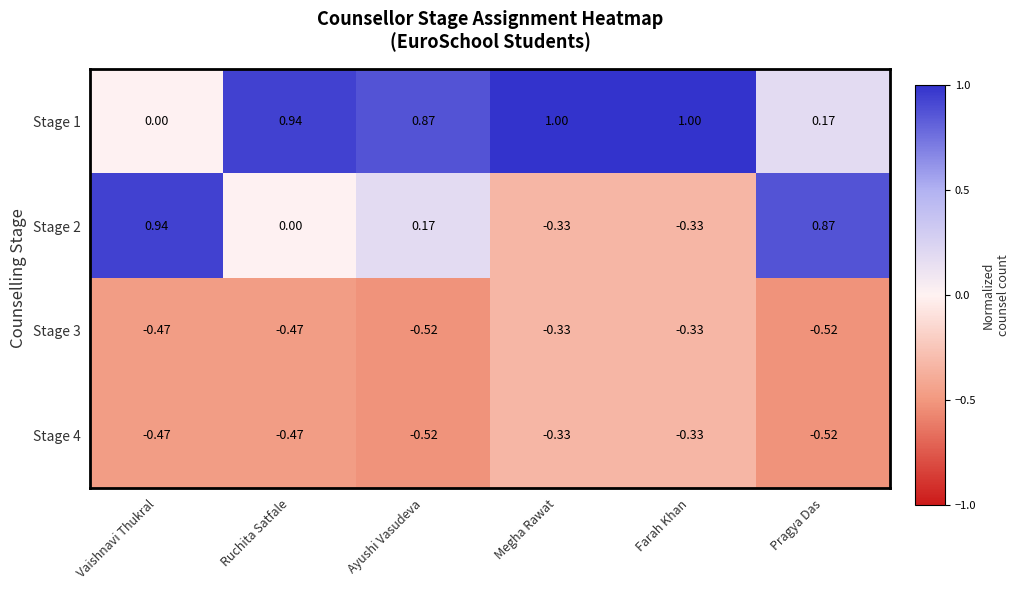

What is the greatest value displayed?

1.0